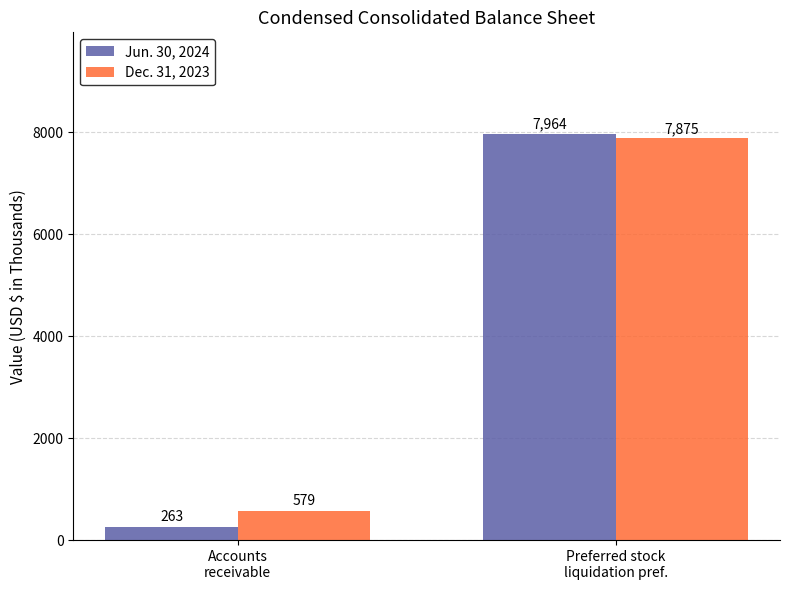

How many categories are shown in the chart?

2